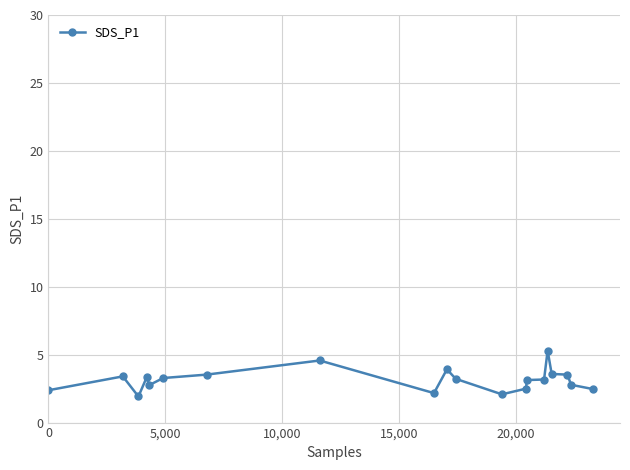

How many values exceed 3?

12